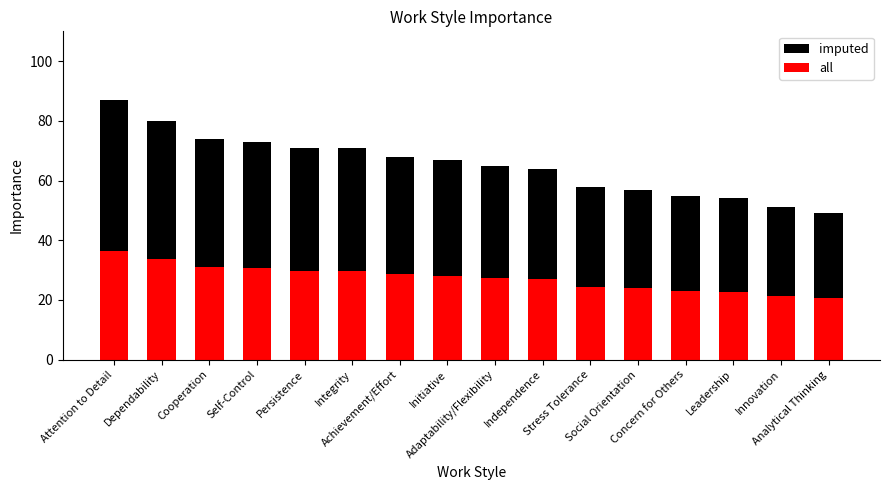

The value of all at Cooperation is 17.0. True or false?

False